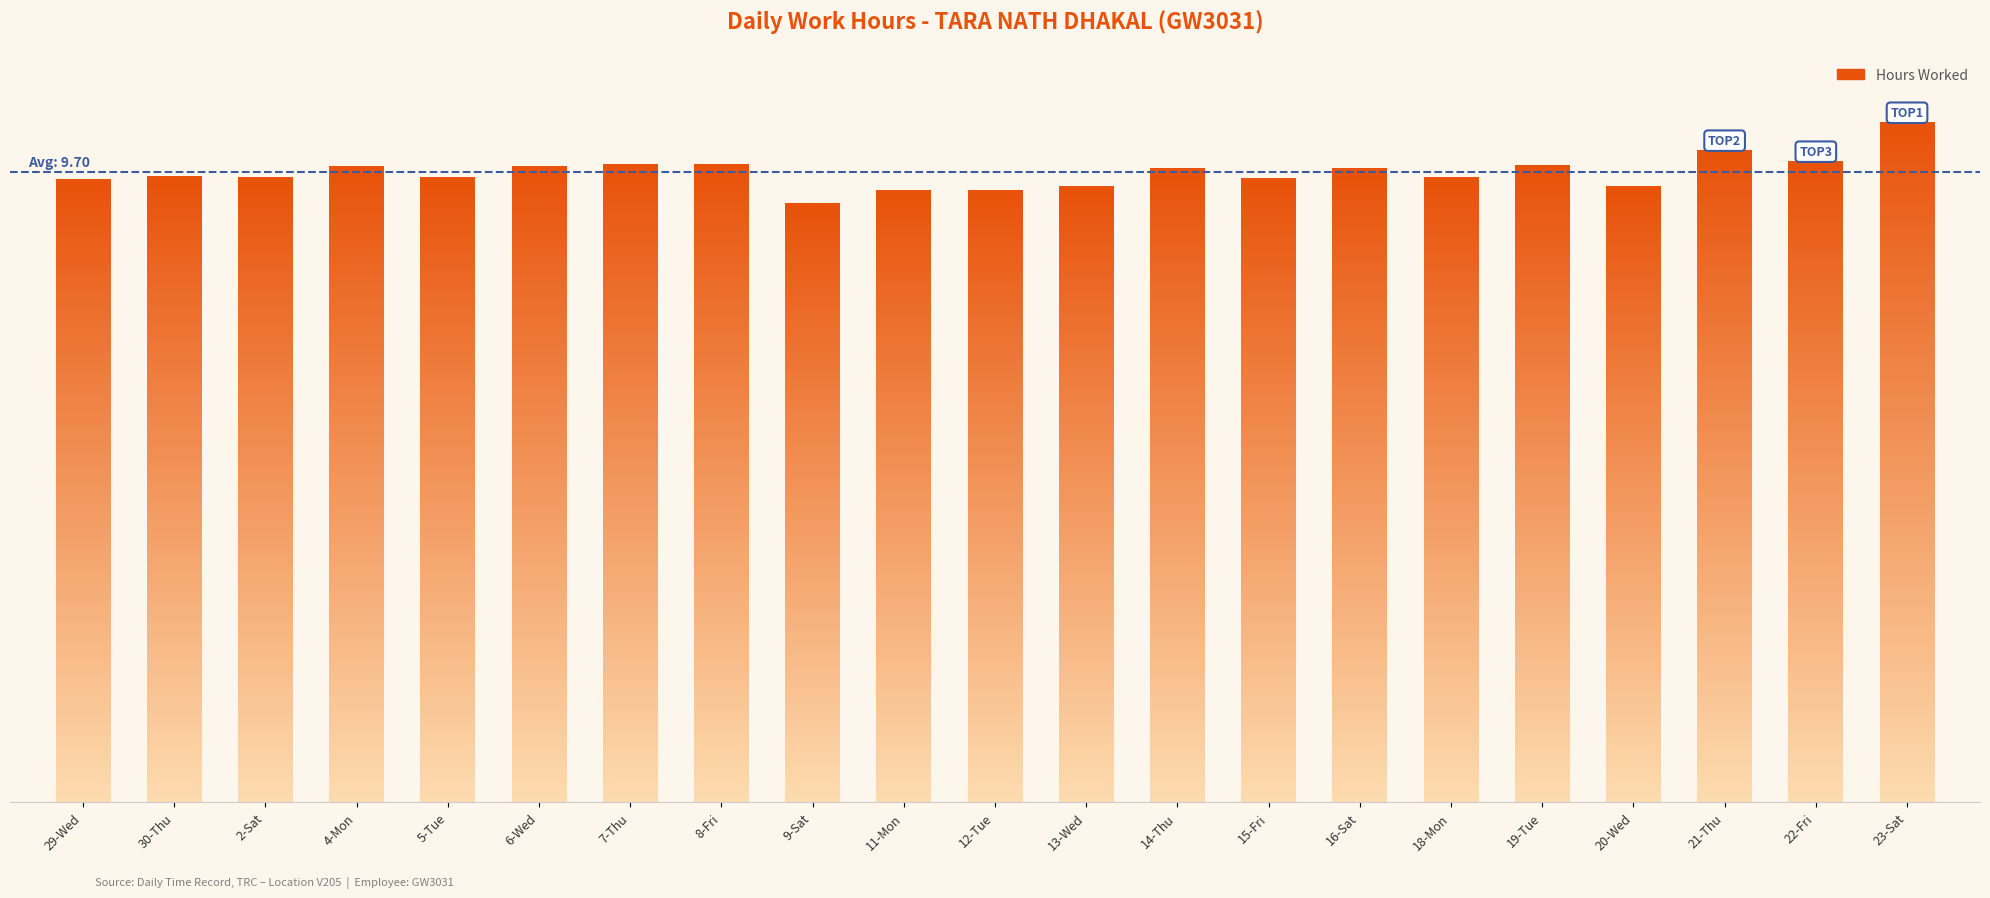

What is the approximate value at 16-Sat?

9.8